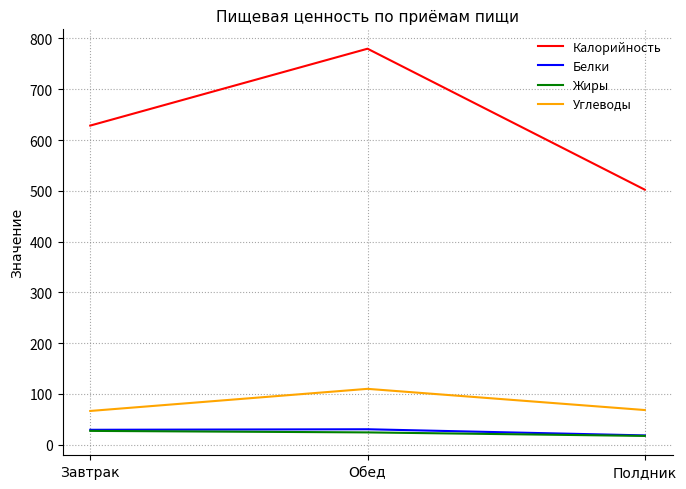

Which series has the largest range (max minus min)?

Калорийность